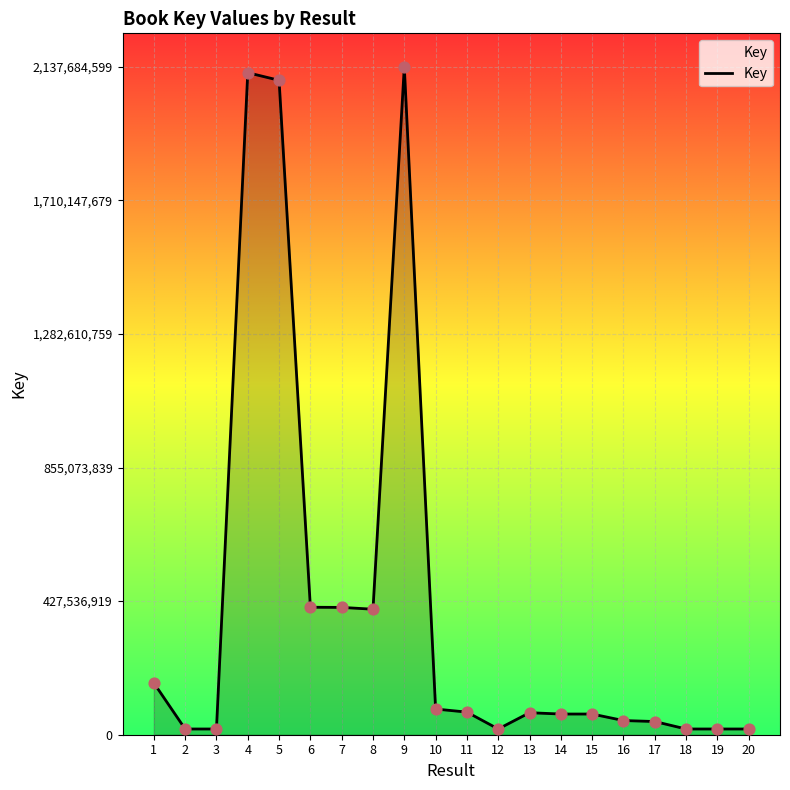

What is the ratio of the value at 5 to the value at 3?

114.3